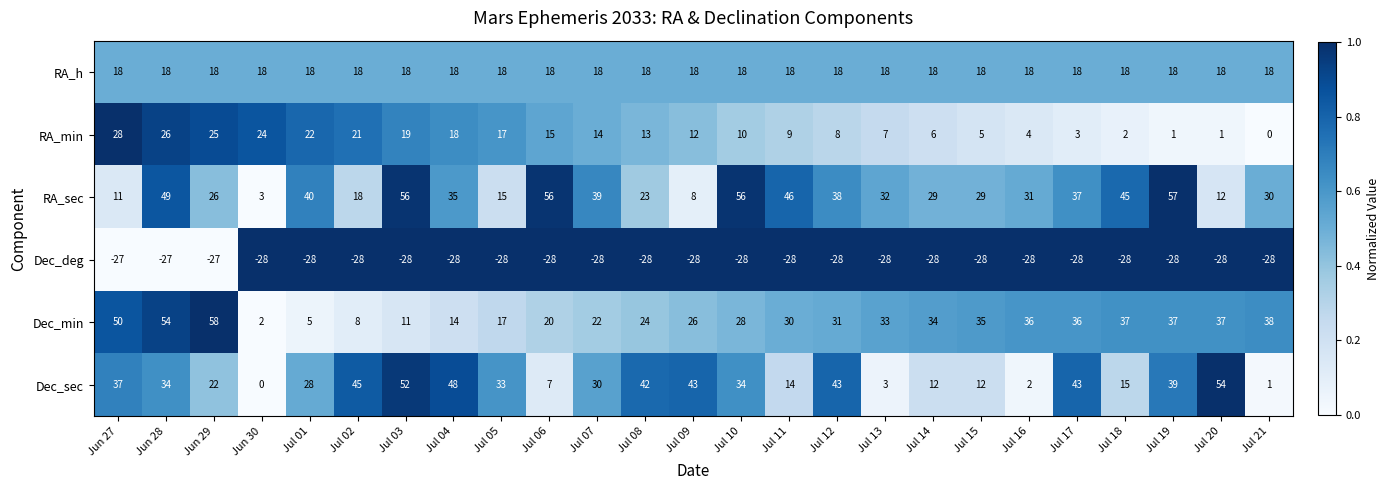

Is it true that Dec_sec equals 57 at Jul 08?

False